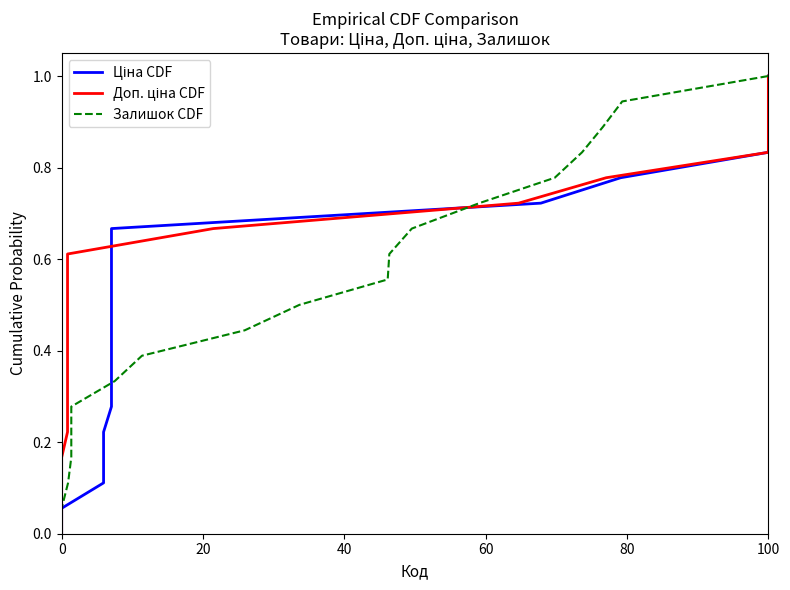

What is the sum of all Ціна CDF values?

9.5